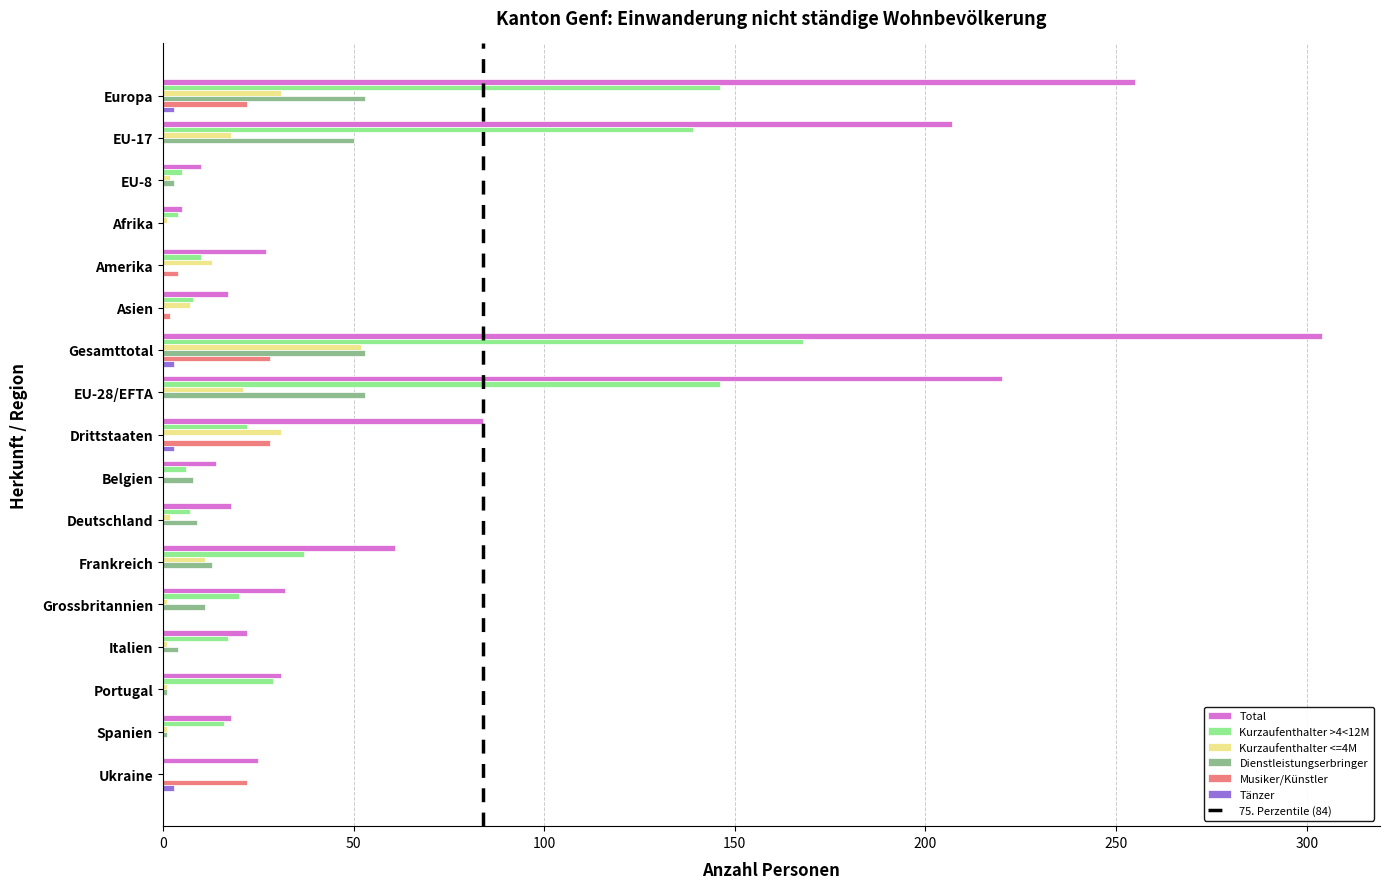

Is it true that Dienstleistungserbringer equals 53 at Gesamttotal?

True